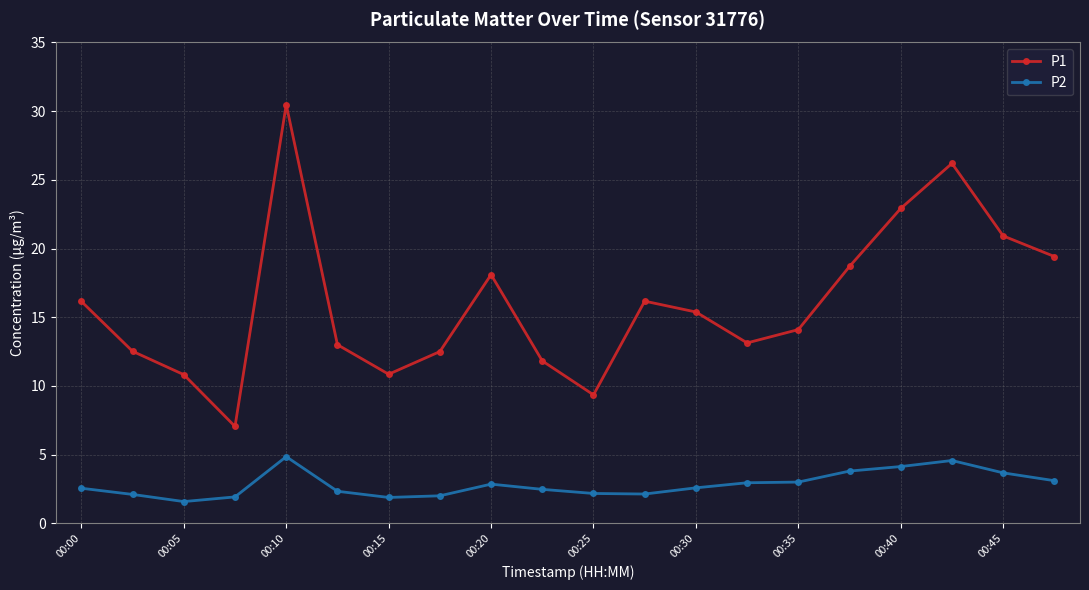

Which series has the widest spread of values?

P1